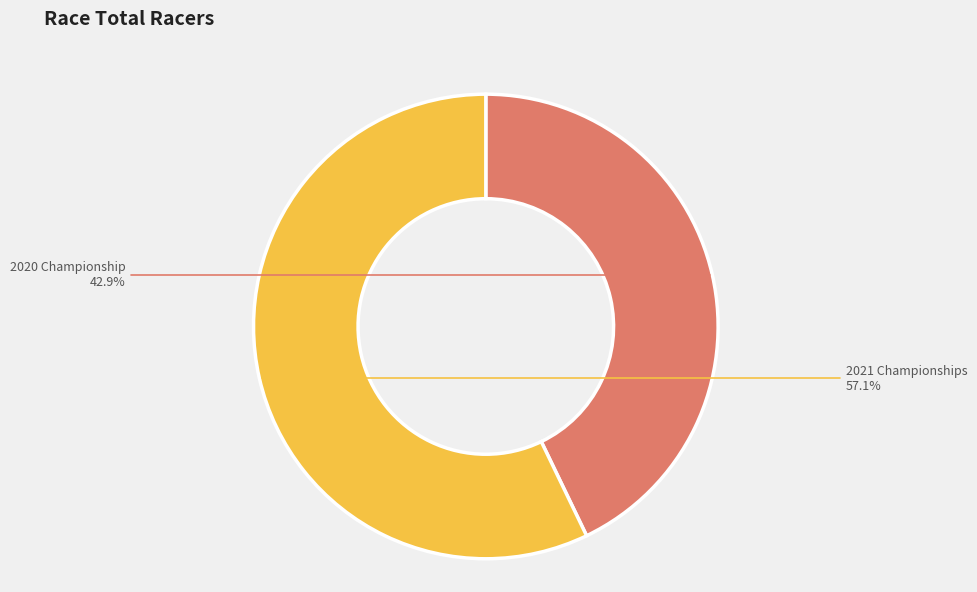

Is there a majority slice in this chart?

Yes